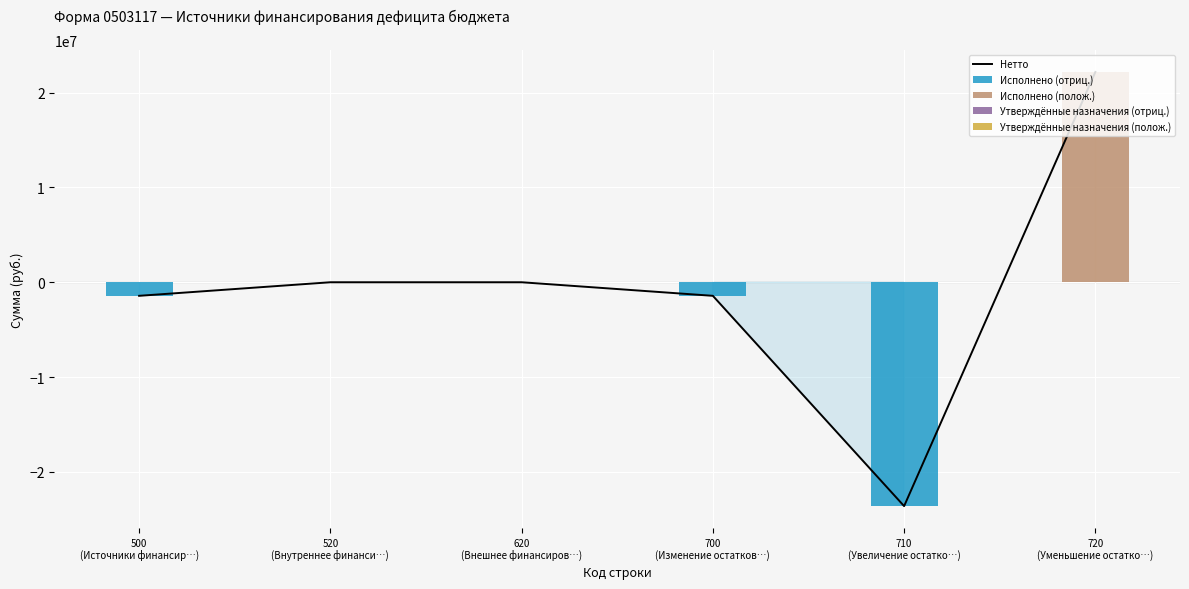

Between 700
(Изменение остатков…) and 620
(Внешнее финансиров…), which is larger?

620
(Внешнее финансиров…)